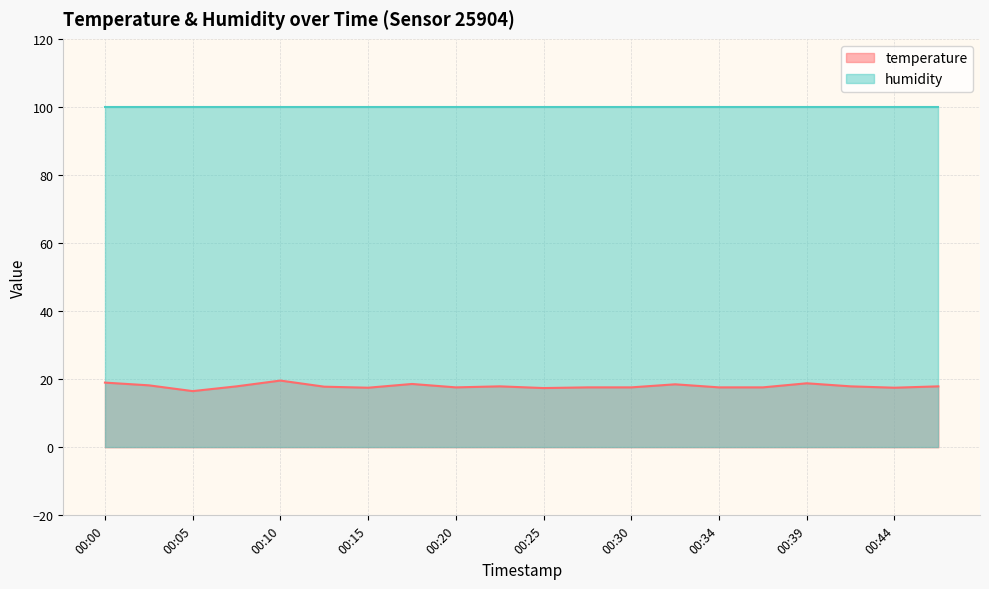

What is the difference between the maximum and minimum values?

3.1